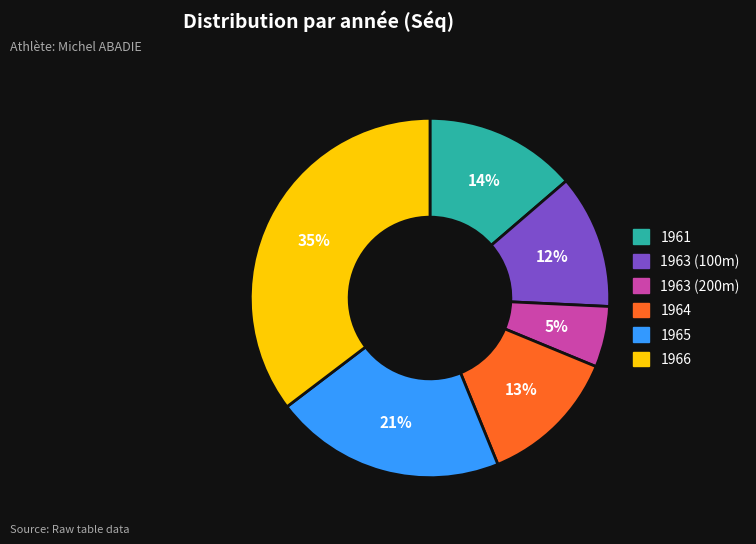

Approximately how many times larger is the value at 1965 compared to 1961?

1.5